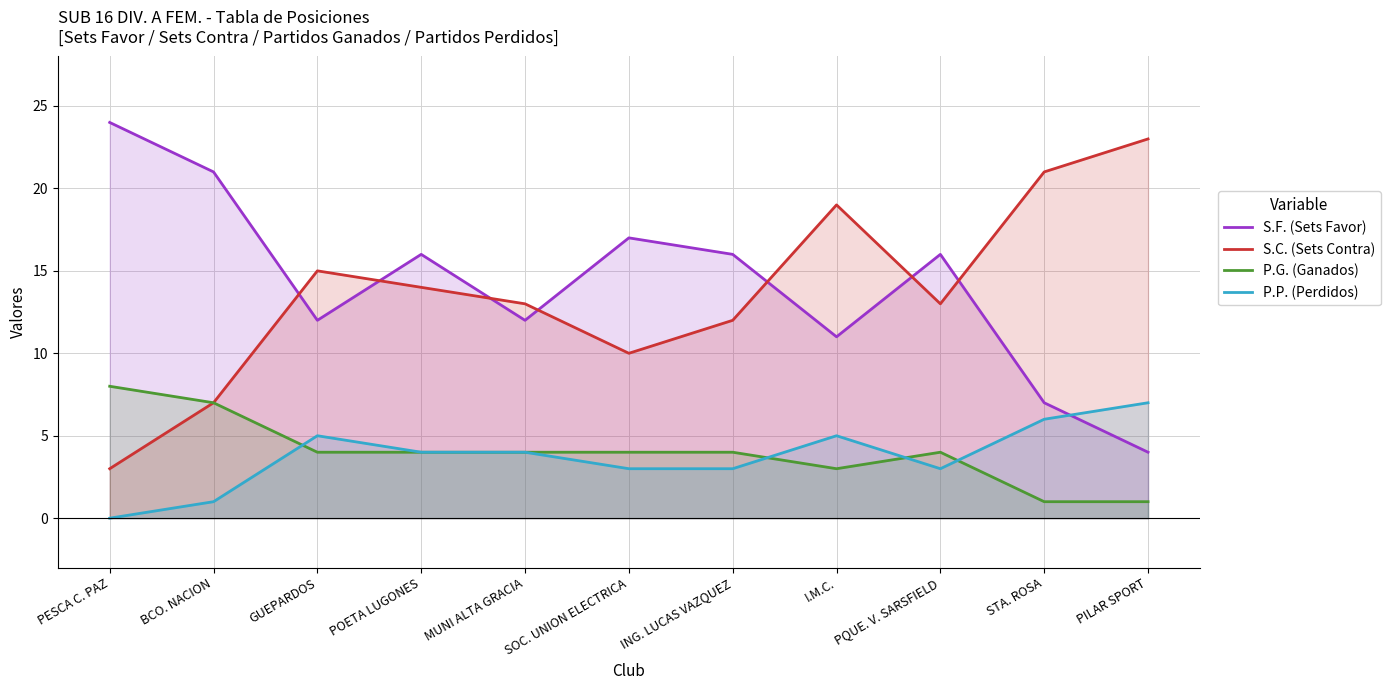

What is the difference between the S.C. (Sets Contra) values at PESCA C. PAZ and MUNI ALTA GRACIA?

10